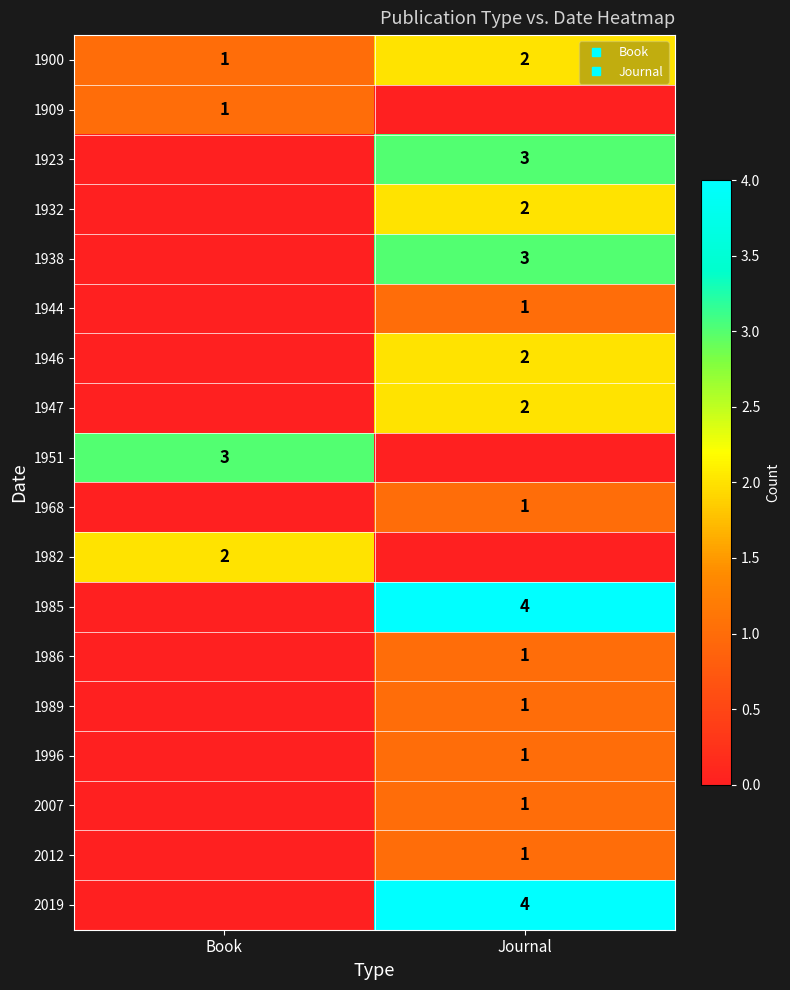

What is the approximate value of 1951 at Book?

3